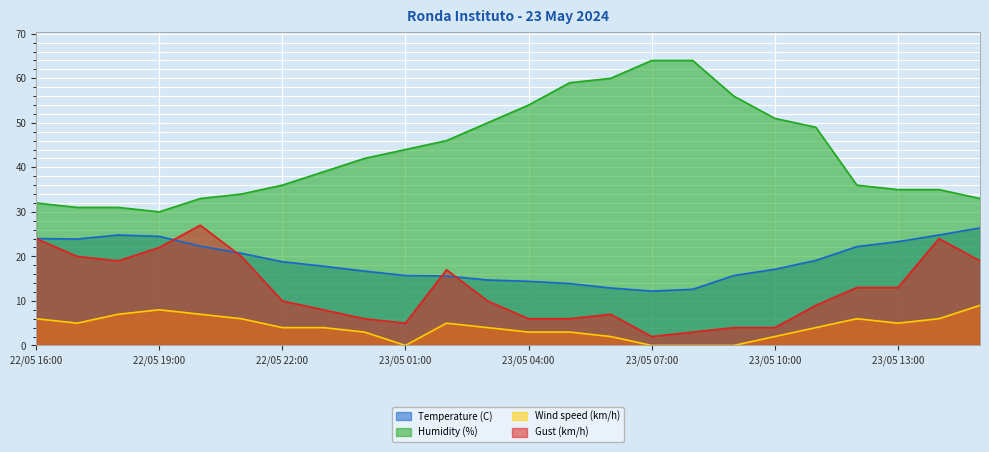

How many lines are shown in the chart?

4